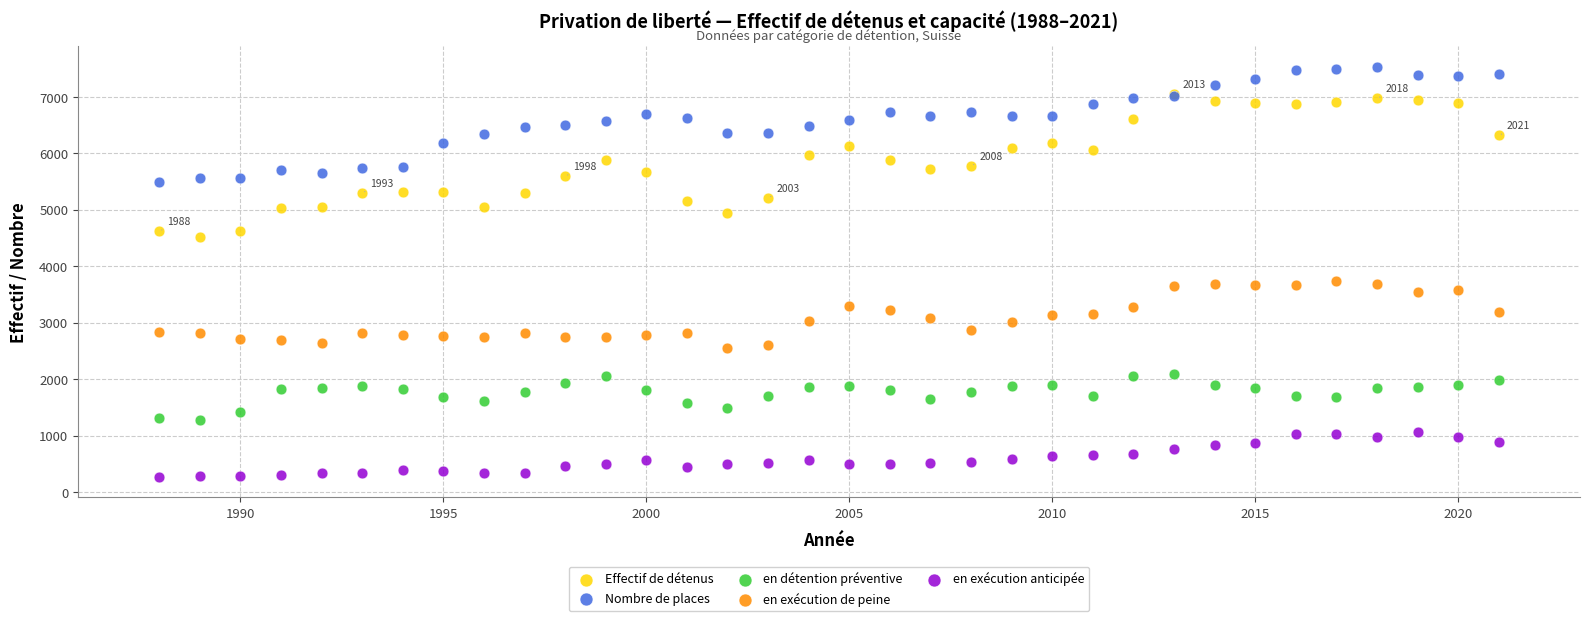

Which series has the widest spread of Y values?

Effectif de détenus